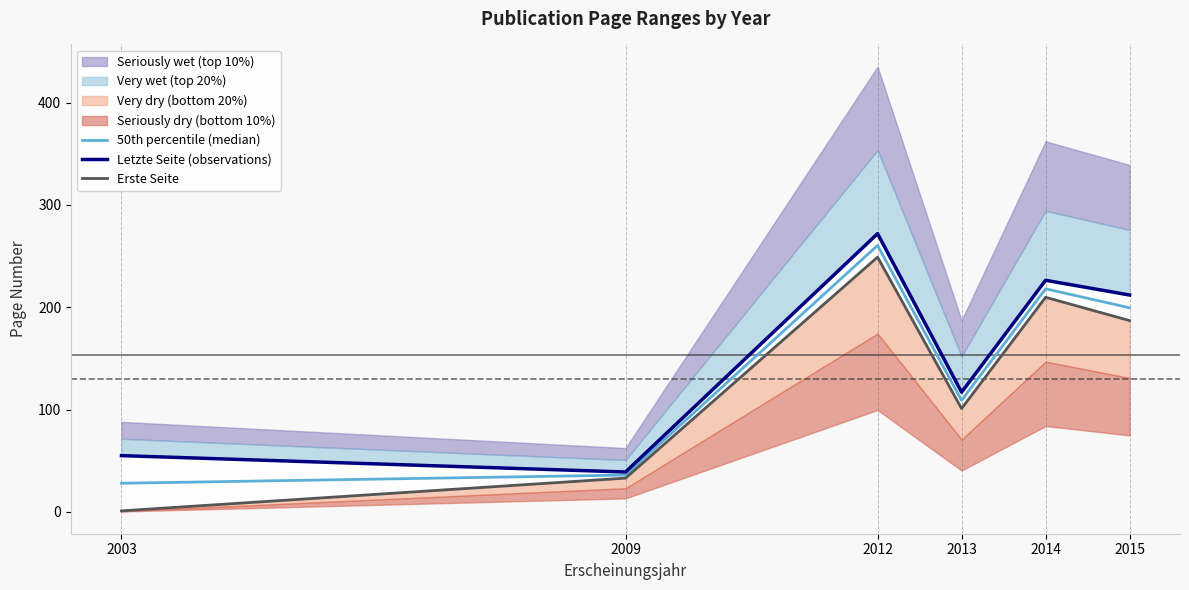

Reading left to right, list all the values displayed in this chart.

50th percentile (median): 2003=28.0	2009=36.0	2012=260.5	2013=109.0	2014=218.1	2015=199.5
Letzte Seite (observations): 2003=55.0	2009=39.0	2012=272.0	2013=117.0	2014=226.4	2015=212.0
Erste Seite: 2003=1.0	2009=33.0	2012=249.0	2013=101.0	2014=209.8	2015=187.0